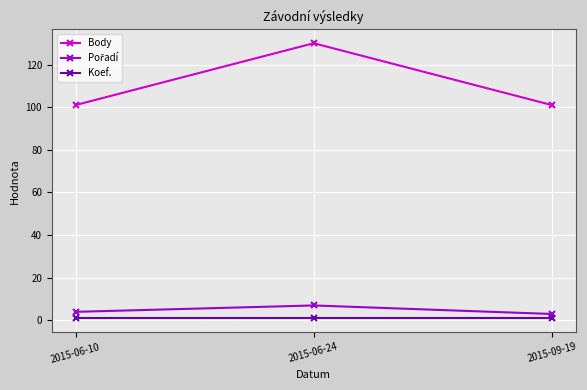

What is the minimum value for Koef.?

1